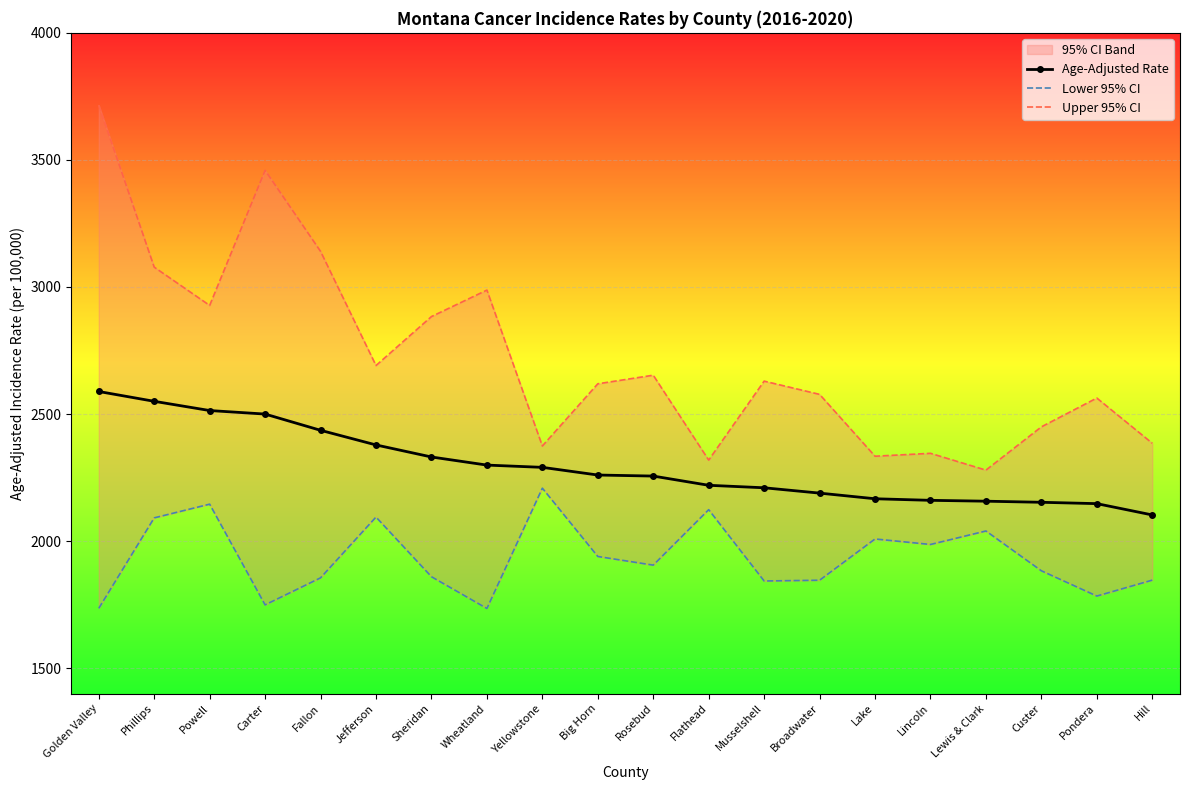

True or false: Age-Adjusted Rate and Lower 95% CI intersect in this chart.

False